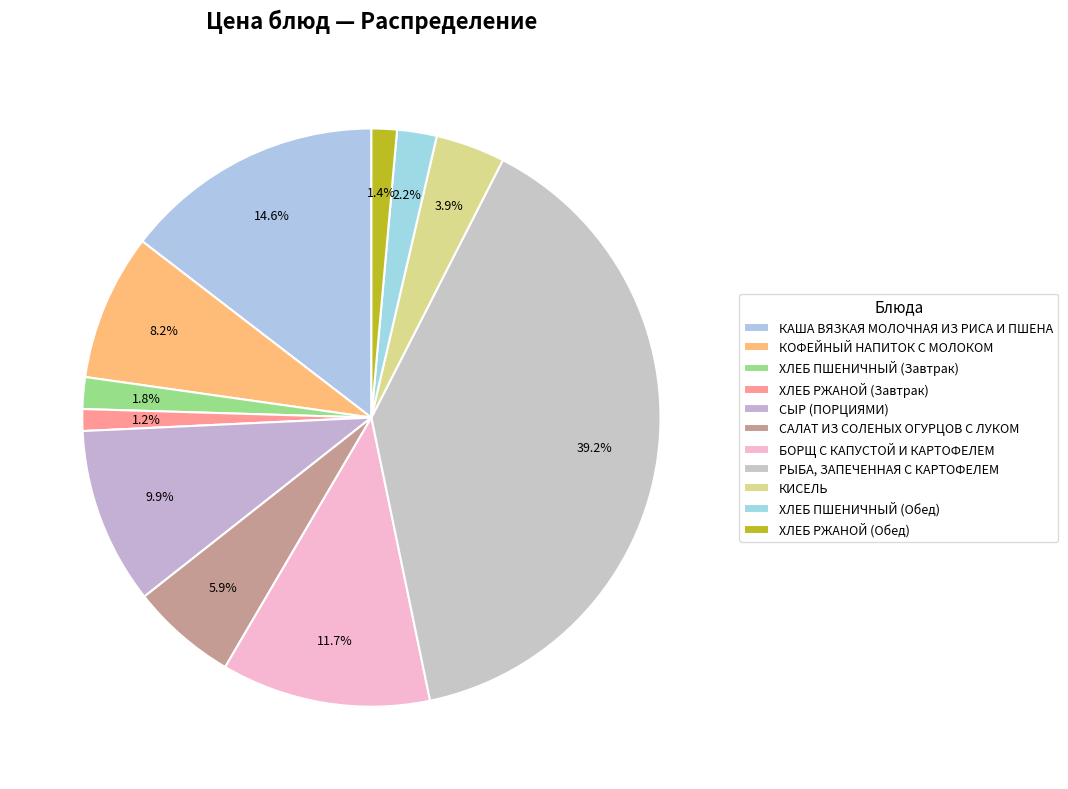

What percentage is NOT represented by РЫБА, ЗАПЕЧЕННАЯ С КАРТОФЕЛЕМ?

60.8%